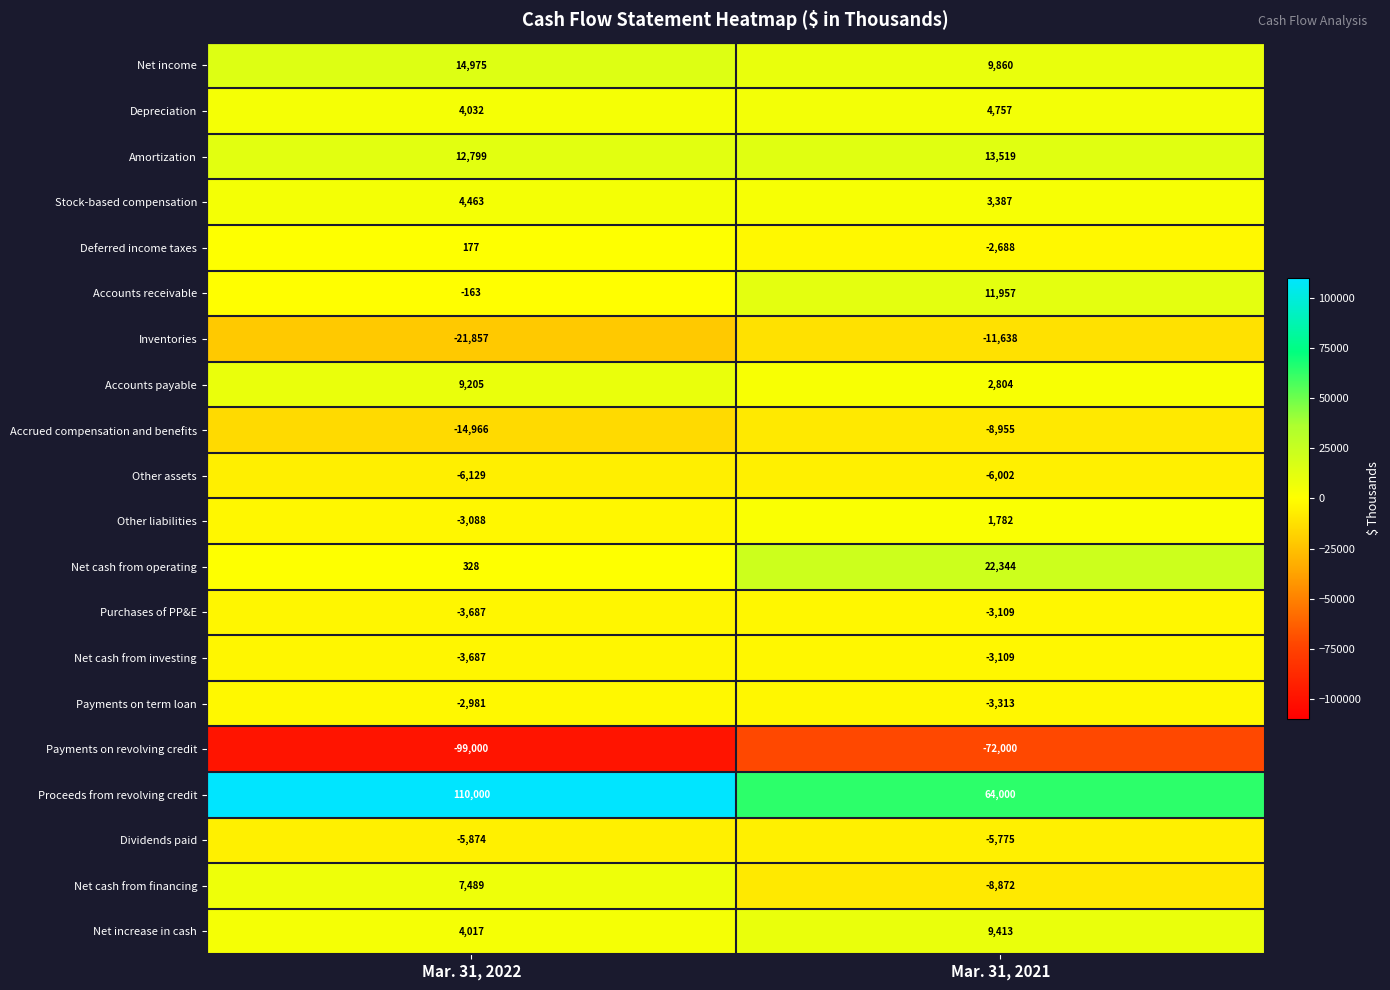

How many series are shown in this chart?

20